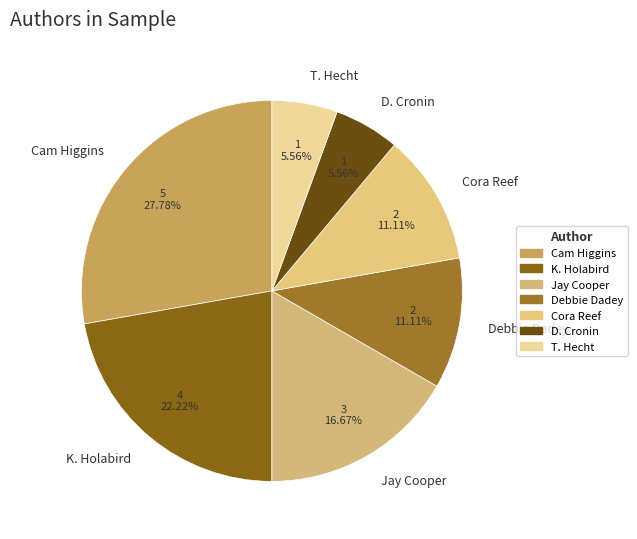

Do Jay Cooper and Debbie Dadey together represent more than half of the pie?

No